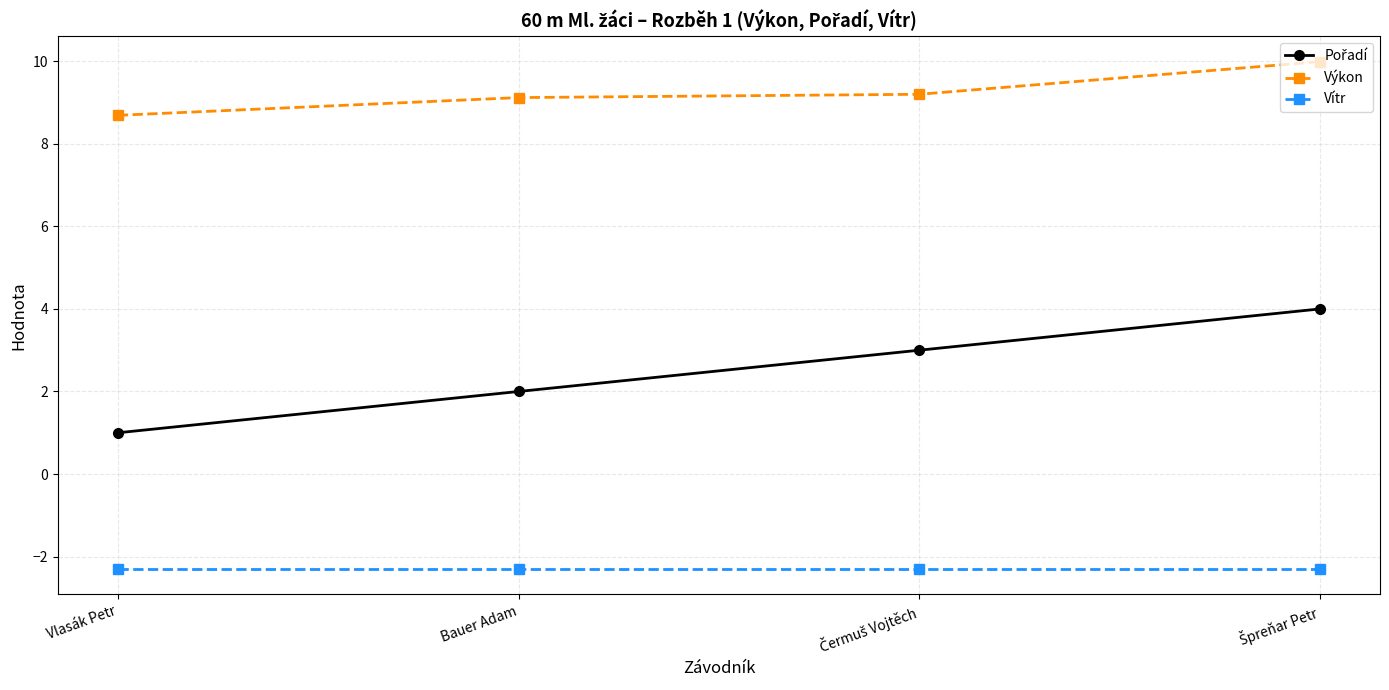

At how many categories does at least one series exceed 8?

4